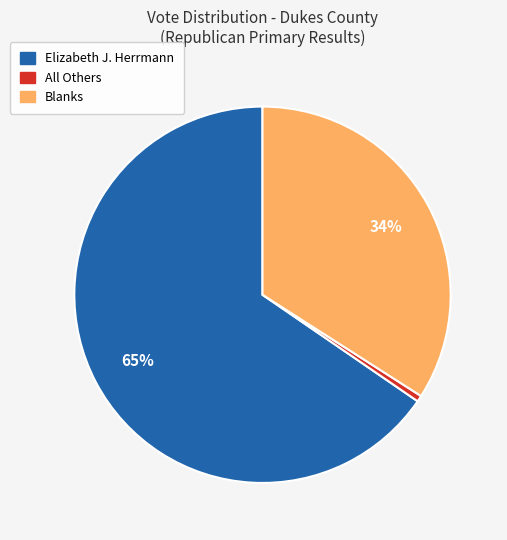

Is there a majority slice in this chart?

Yes